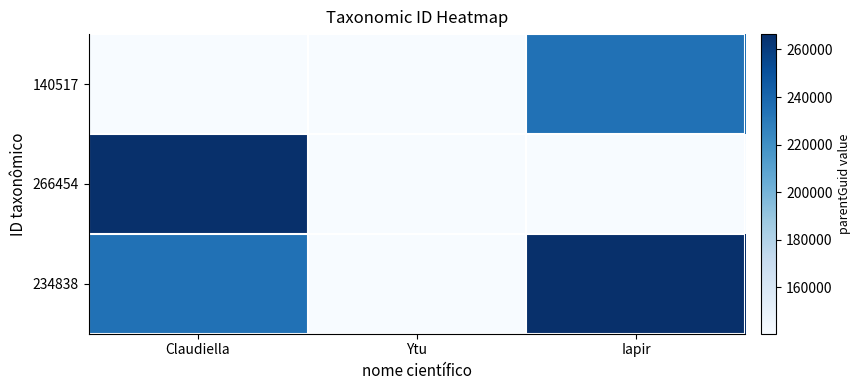

Reading left to right, list all the values displayed in this chart.

140517: Claudiella=140517	Ytu=140519	Iapir=234838
266454: Claudiella=266454	Ytu=140519	Iapir=140517
234838: Claudiella=234838	Ytu=140519	Iapir=266454